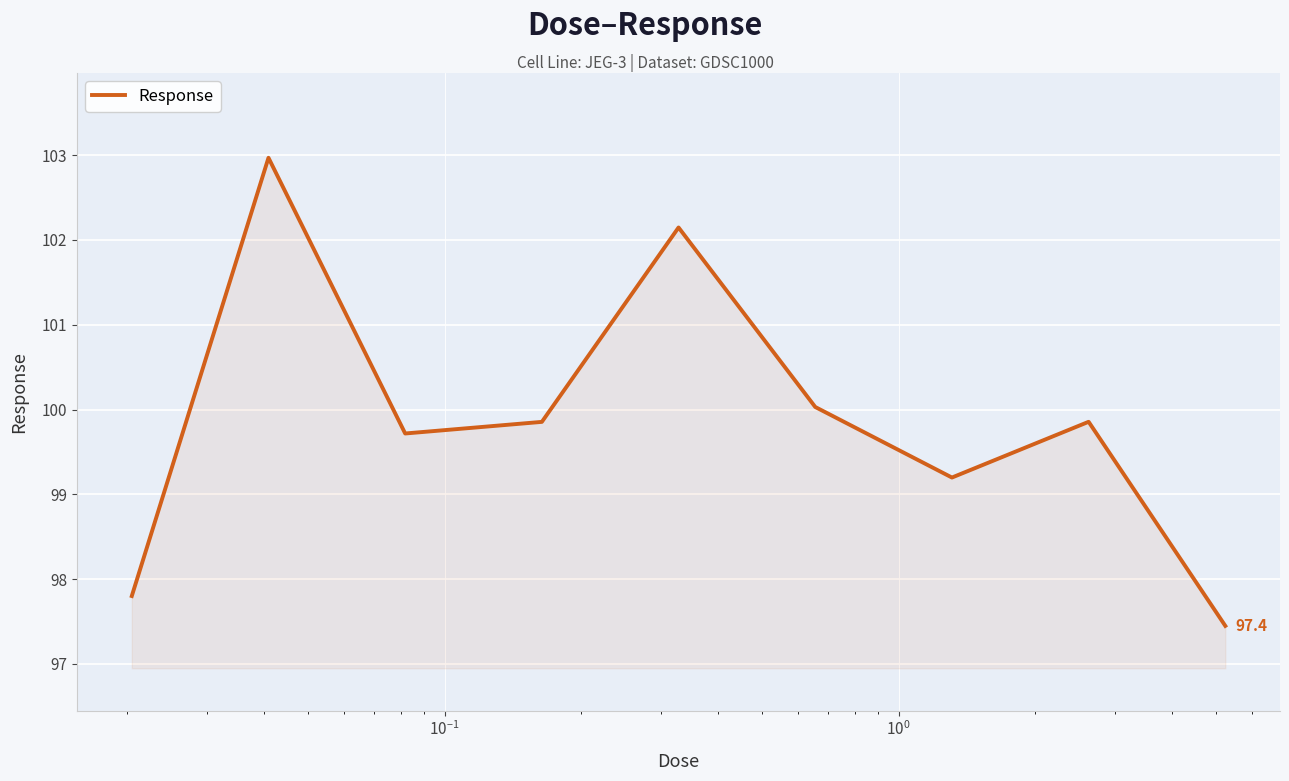

True or false: there are more than 1 points higher than both neighbors.

True